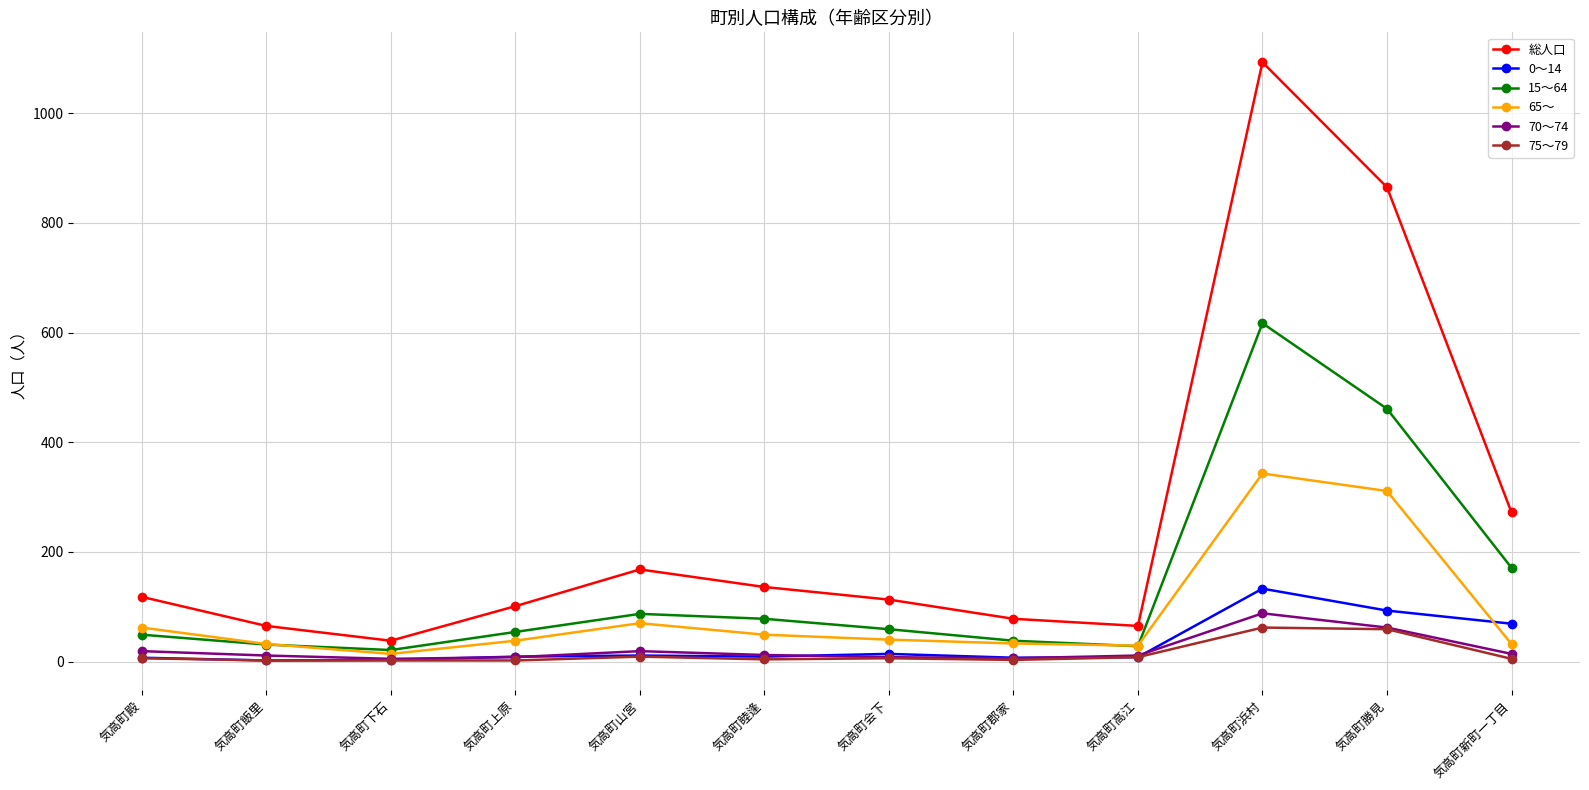

What is the average value of the 15～64 series?

141